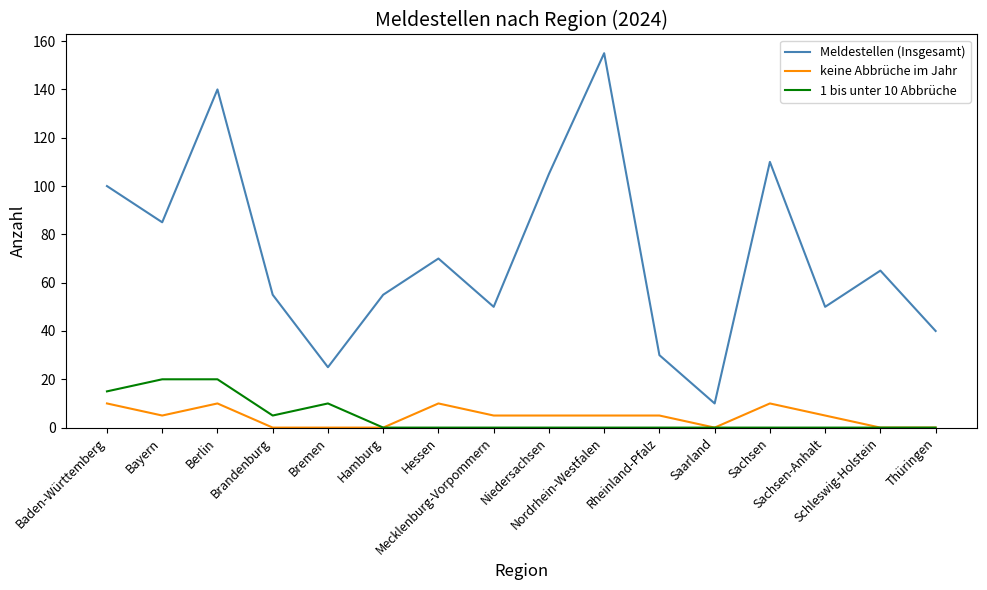

At which category is the sum across all series the highest?

Berlin